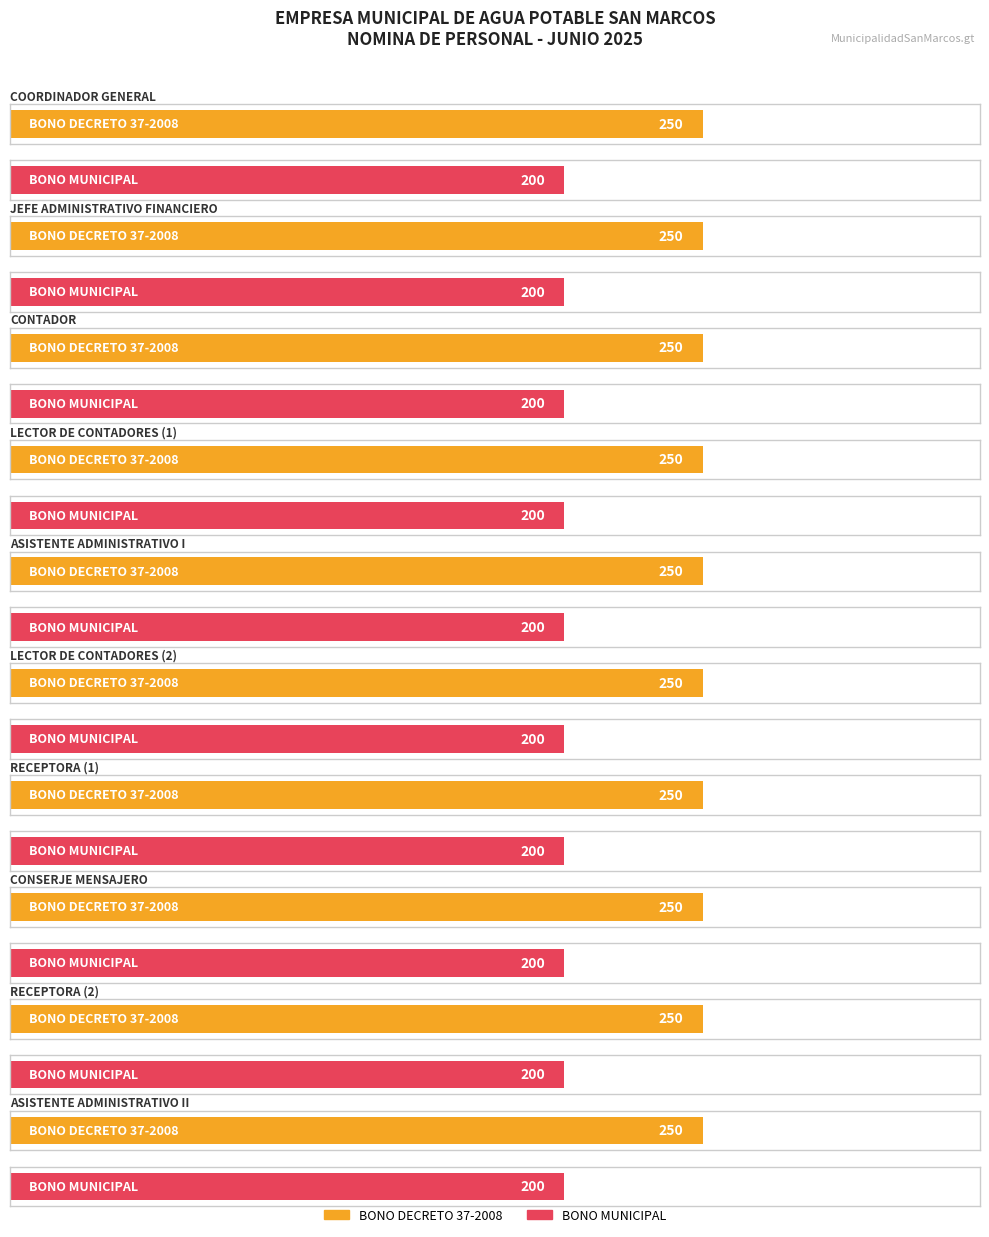

List the series in order of their peak value, lowest first.

BONO MUNICIPAL, BONO DECRETO 37-2008